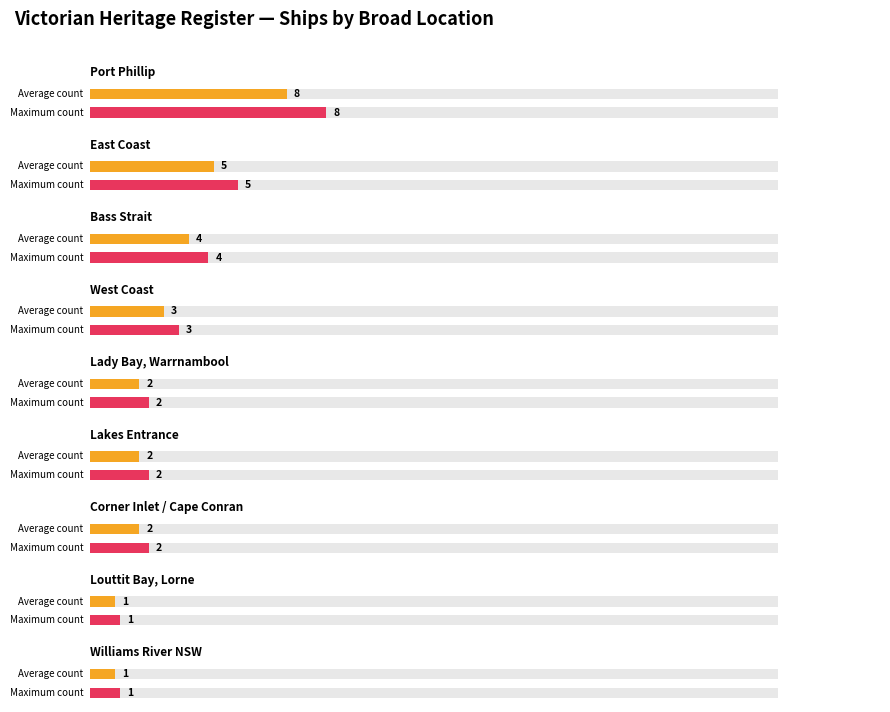

Read the Average utilization value at Williams River NSW.

1